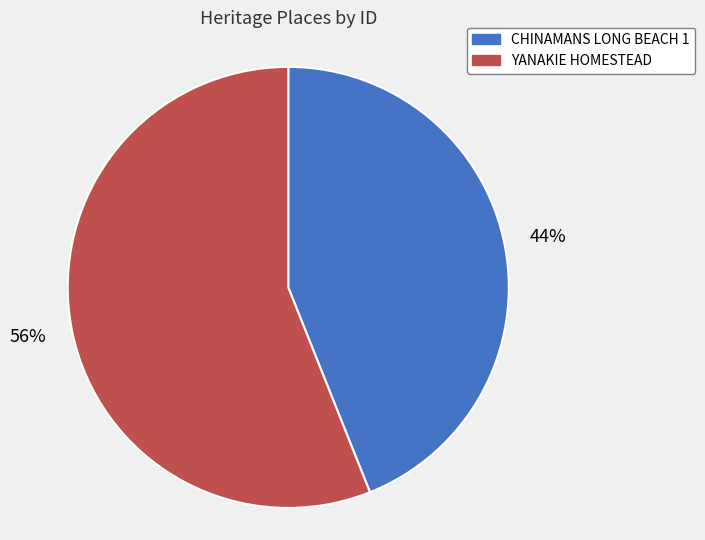

Is it true that YANAKIE HOMESTEAD is 61% of the pie?

False